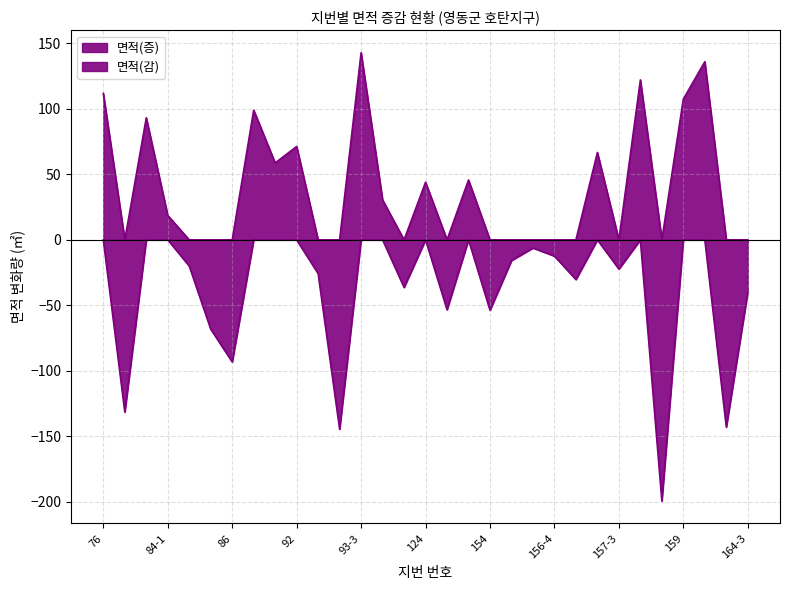

True or false: 면적(감) has a value of 64.7 at 134.

False